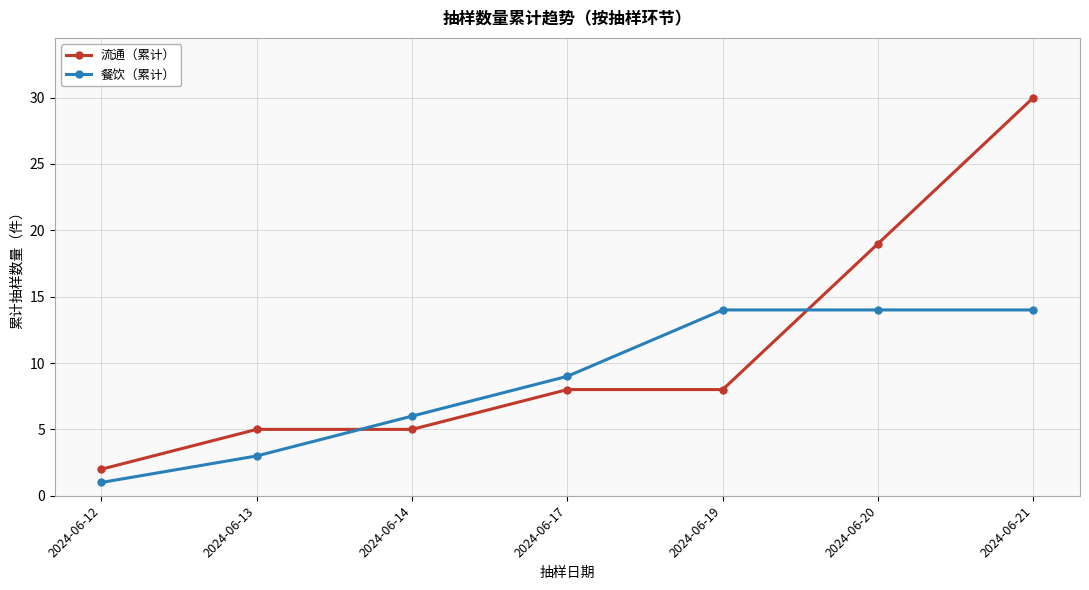

What is the greatest value displayed?

30